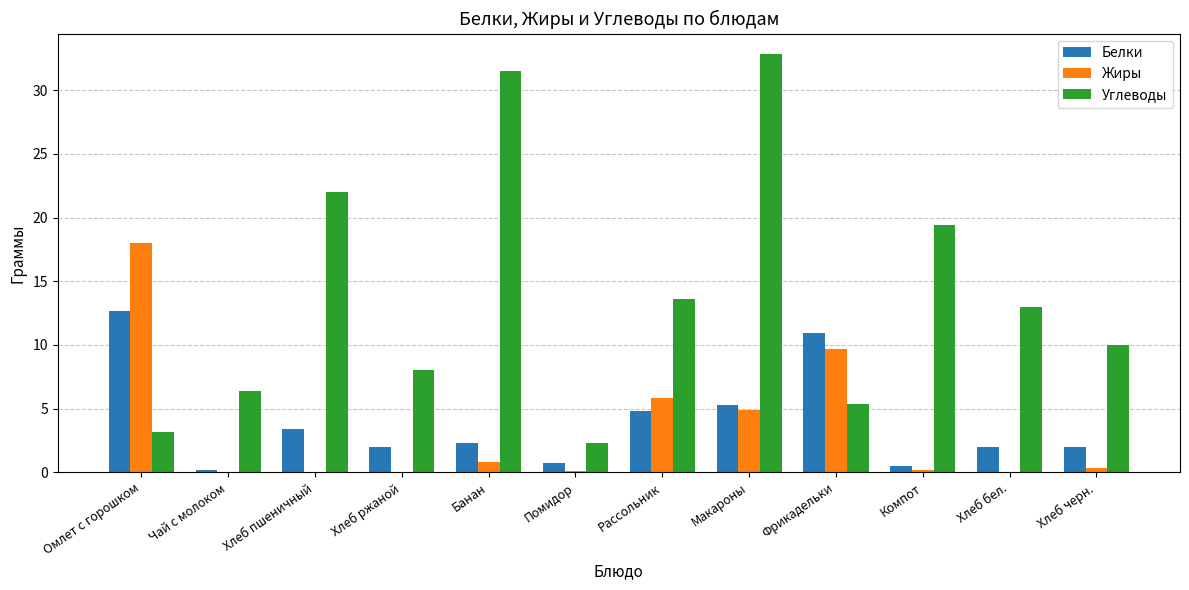

The value of Белки at Компот is 0.5. True or false?

True